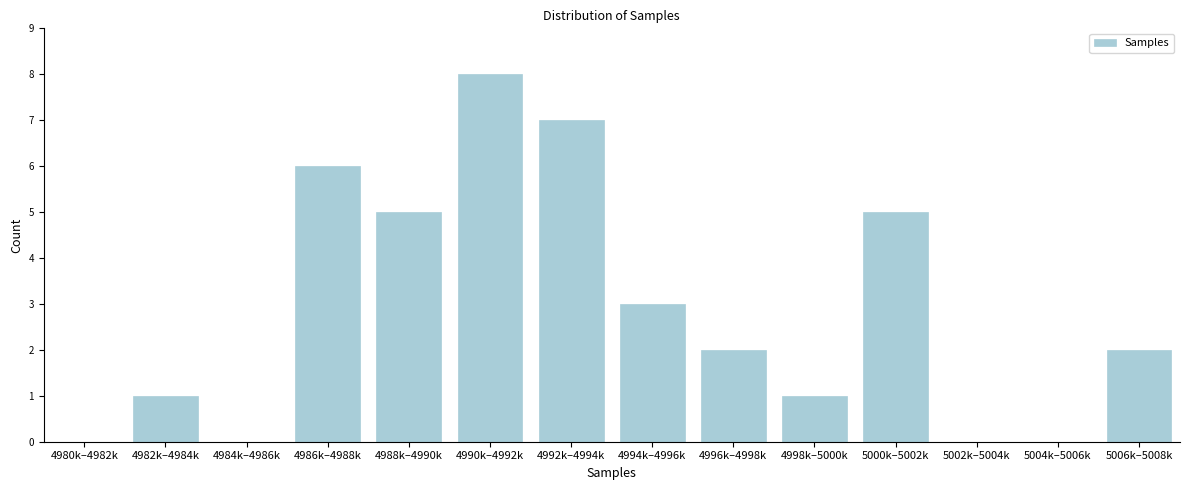

Reading left to right, list all the values displayed in this chart.

4980k–4982k=0	4982k–4984k=1	4984k–4986k=0	4986k–4988k=6	4988k–4990k=5	4990k–4992k=8	4992k–4994k=7	4994k–4996k=3	4996k–4998k=2	4998k–5000k=1	5000k–5002k=5	5002k–5004k=0	5004k–5006k=0	5006k–5008k=2